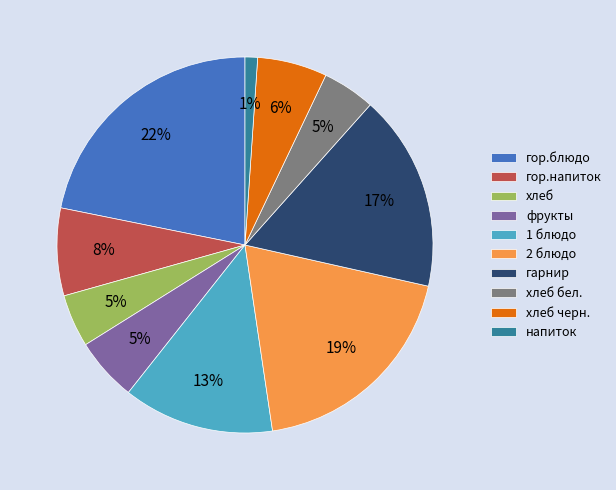

Which has a higher value, 1 блюдо or хлеб?

1 блюдо